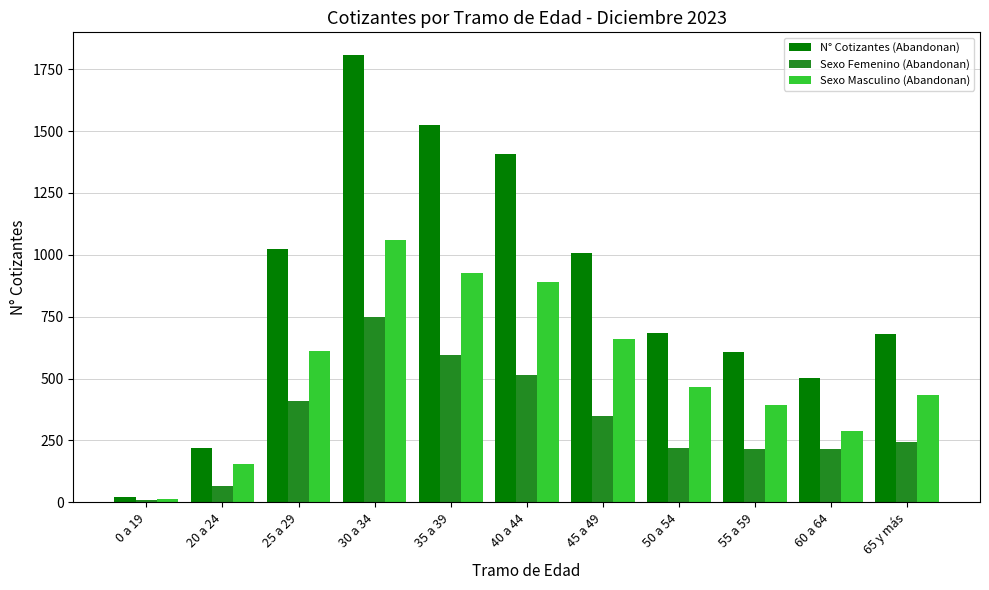

What is the difference between the maximum and minimum values in the Sexo Masculino (Abandonan) series?

1044